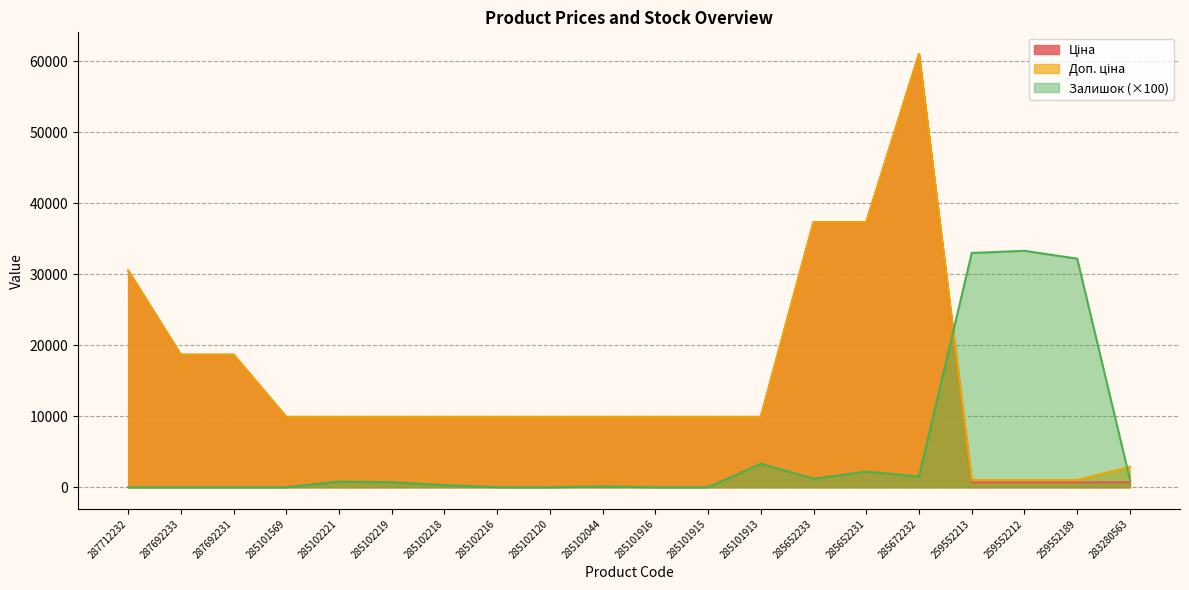

How many data points does each series have?

20